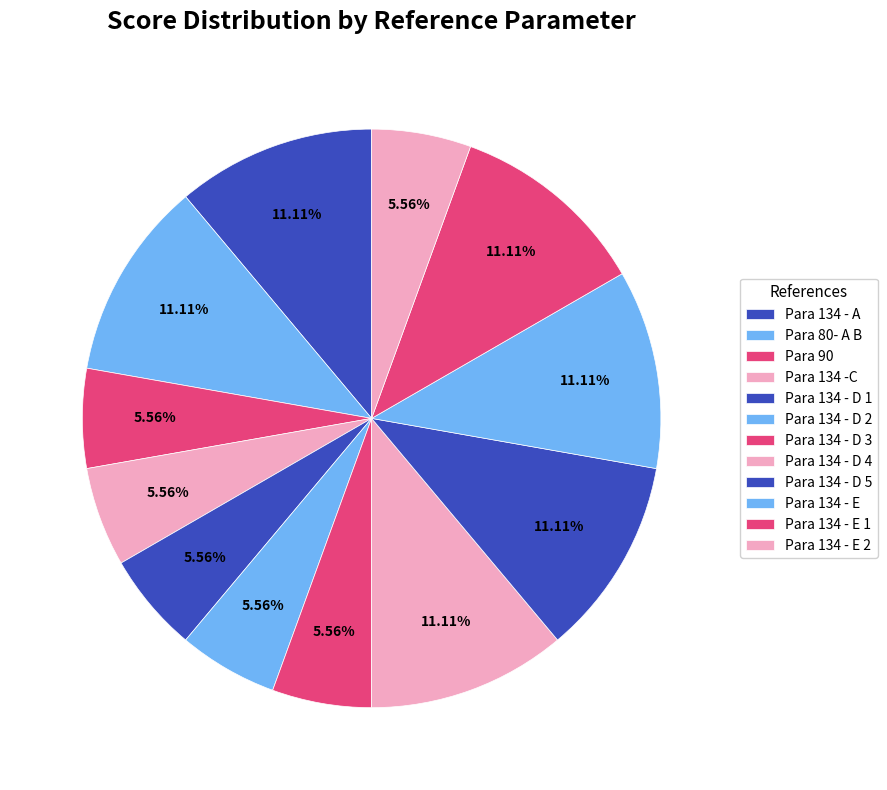

Is Para 134 - D 2 the majority of the pie?

No